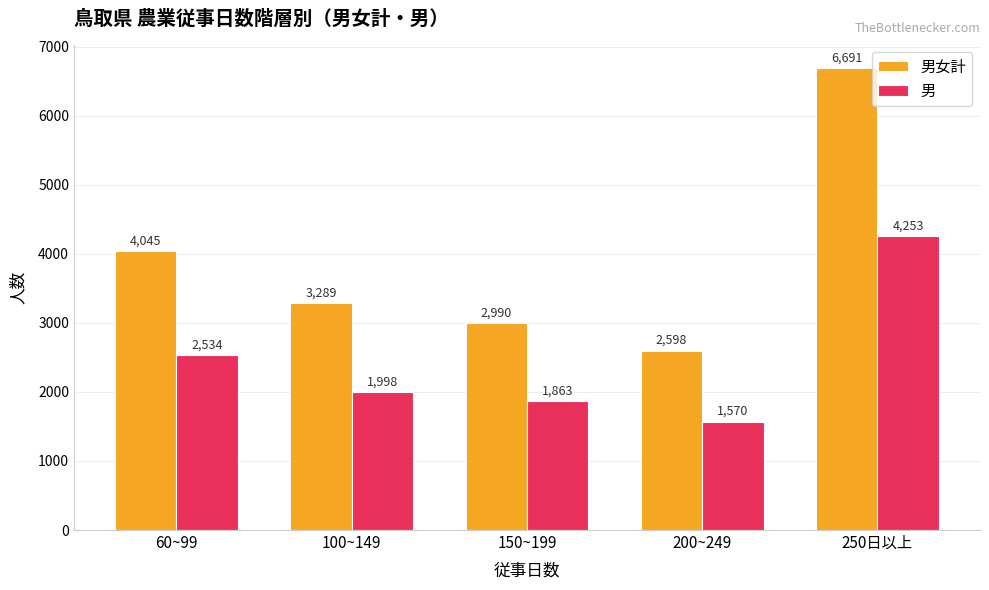

At which label does 男 reach its peak?

250日以上